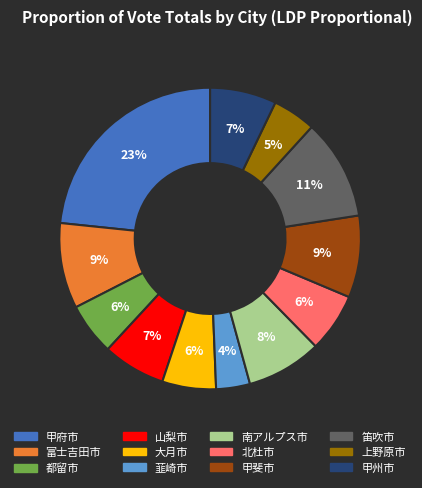

Does any single category account for the majority?

No